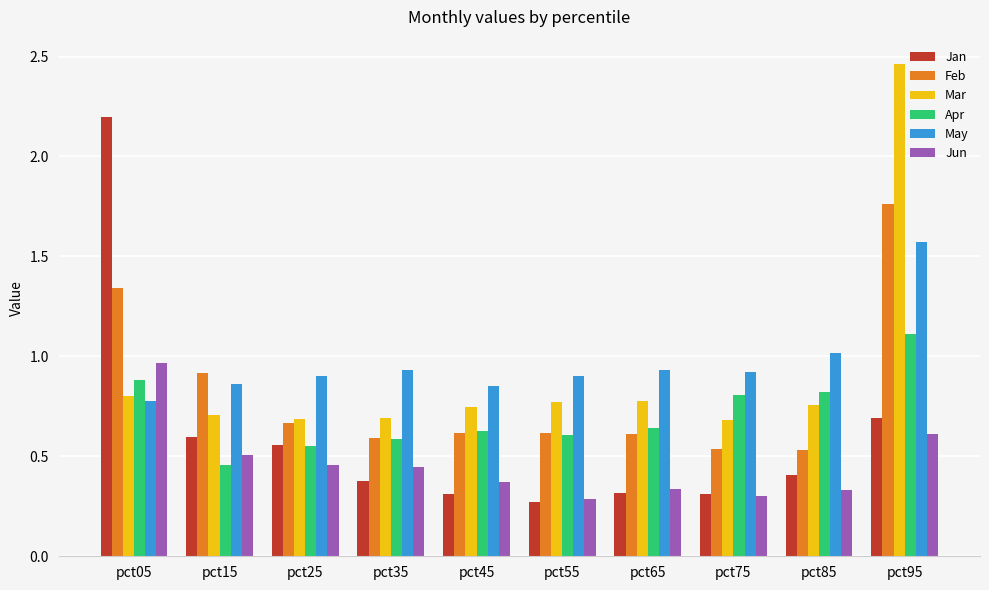

What are all the series names shown in the legend?

Jan, Feb, Mar, Apr, May, Jun